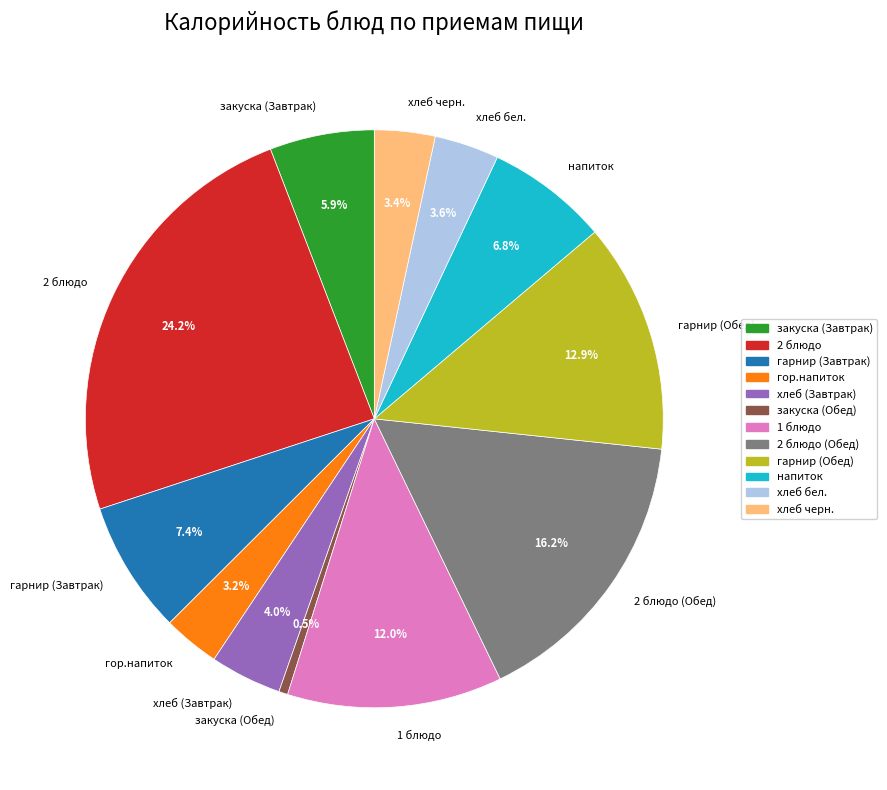

What is the ratio of the value at гарнир (Обед) to the value at хлеб черн.?

3.8